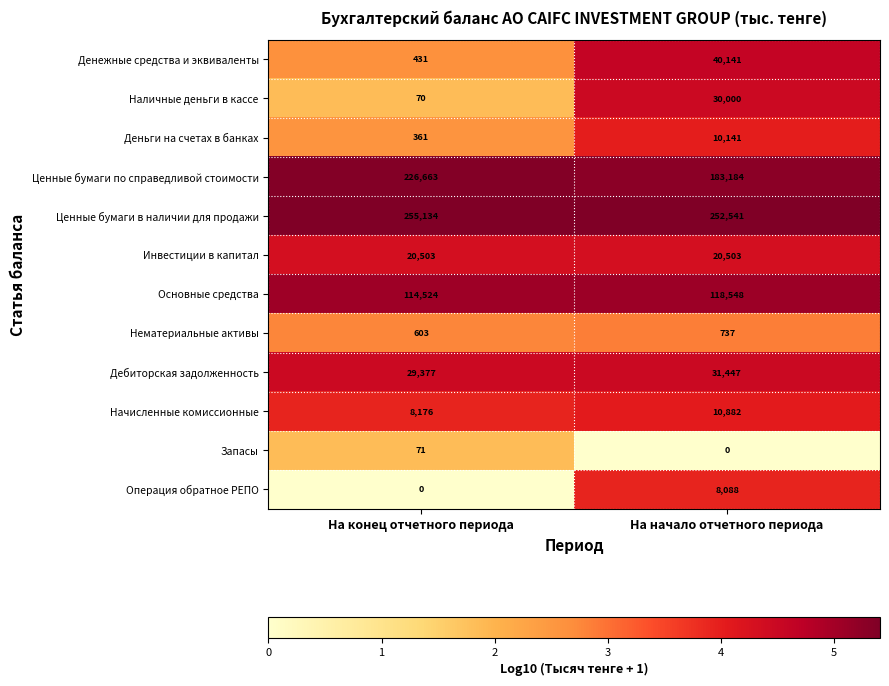

Which category has the highest value in the Операция обратное РЕПО series?

На начало отчетного периода